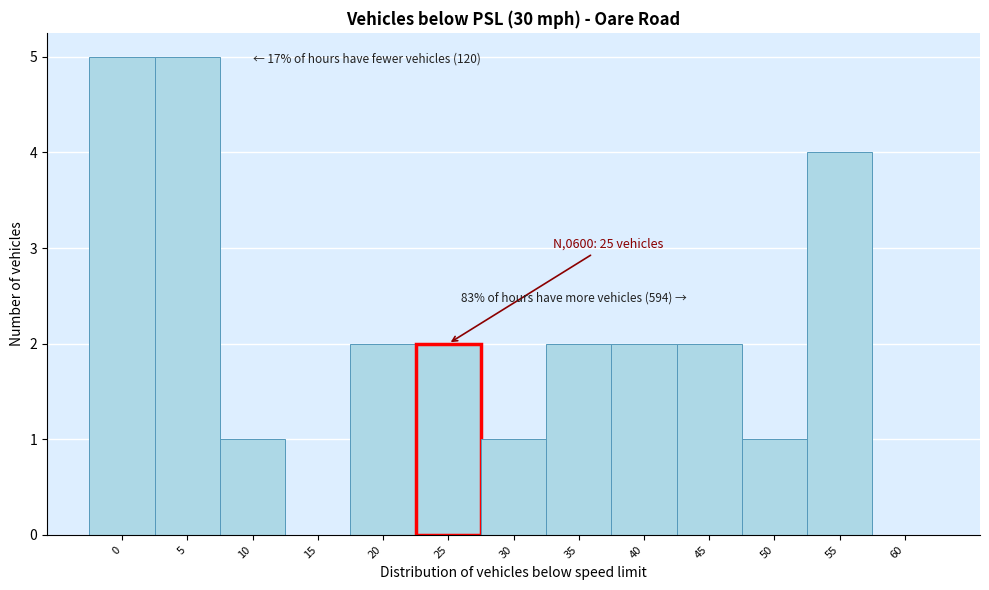

Reading left to right, transcribe all the data shown in this chart.

0=5	5=5	10=1	15=0	20=2	25=2	30=1	35=2	40=2	45=2	50=1	55=4	60=0